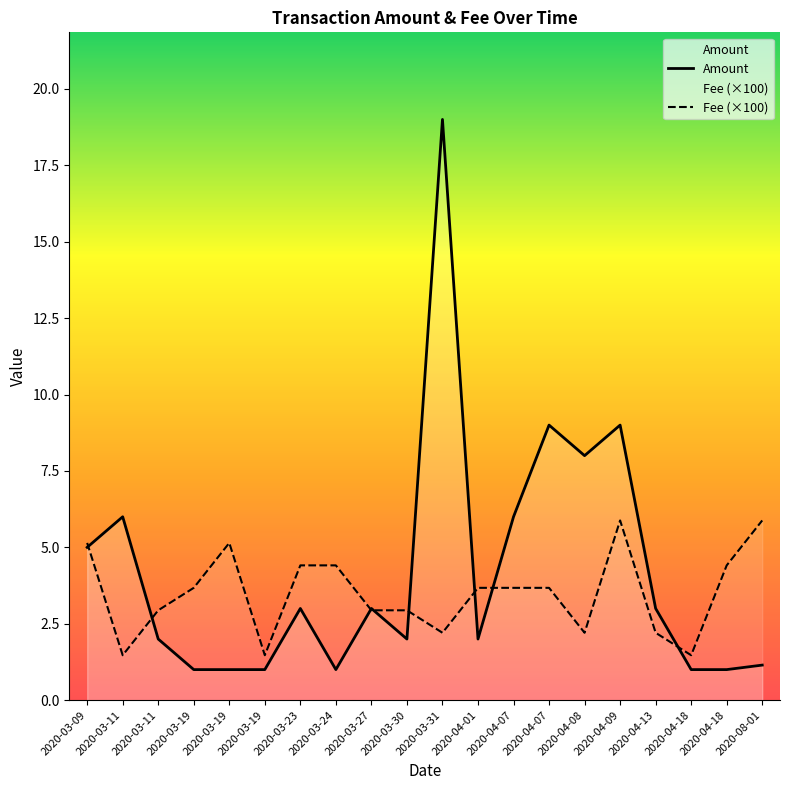

Rank the series by their maximum value, from lowest to highest.

Fee (×100), Amount